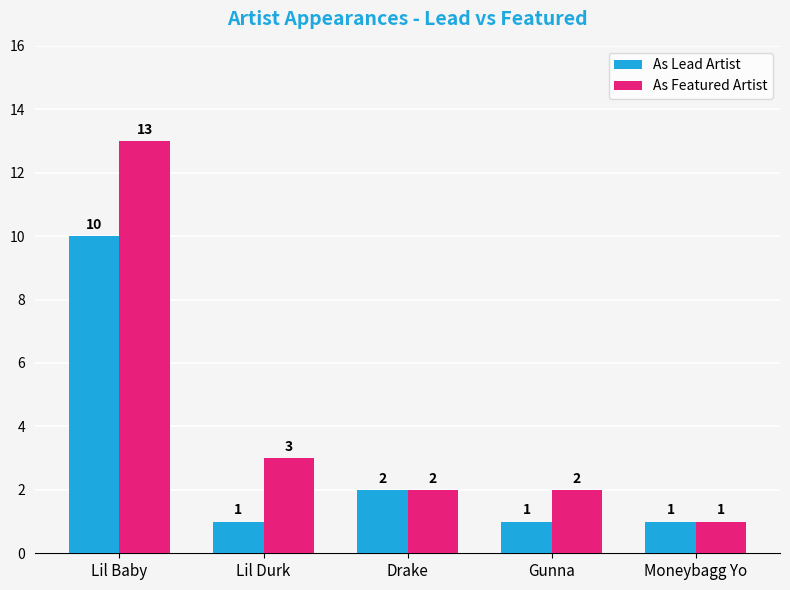

Are the bars horizontal?

No